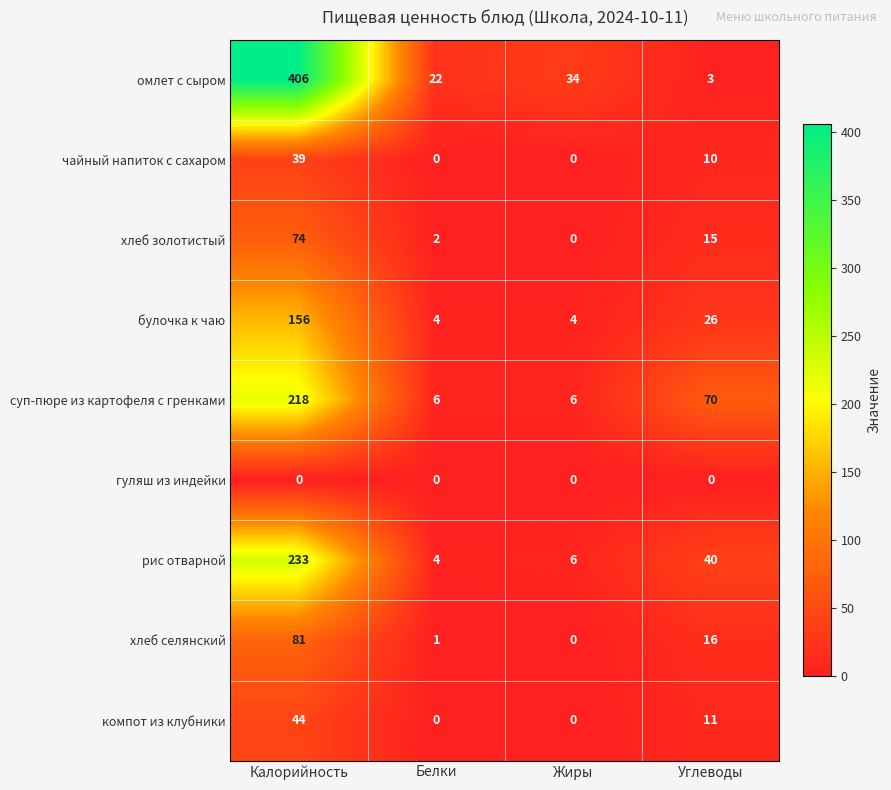

At which category does the chart reach its peak across all series?

Калорийность